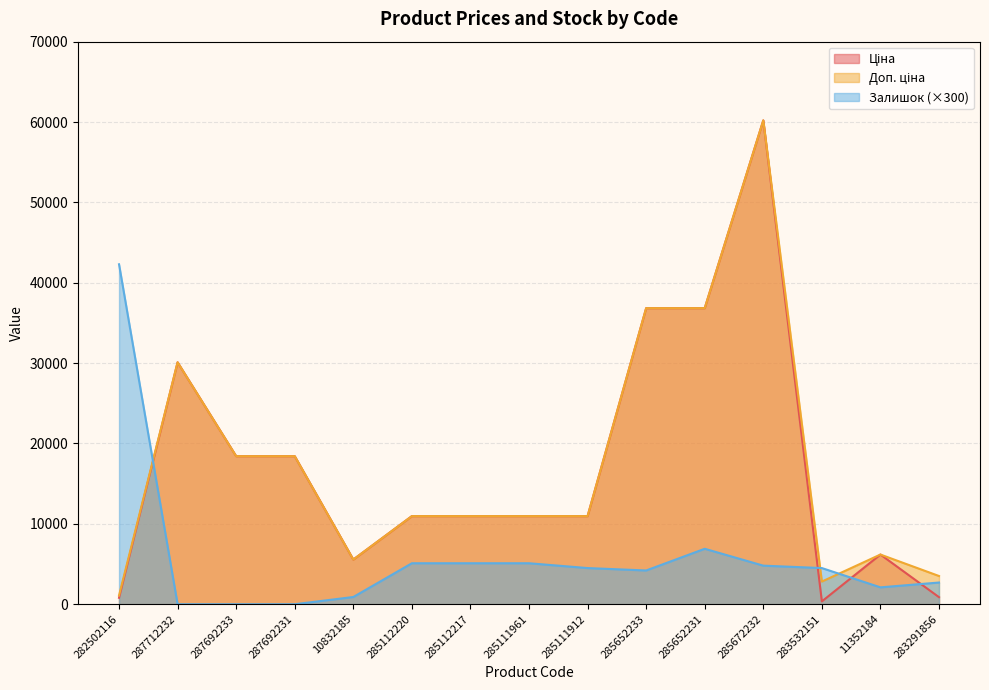

What is the label of the 12th point from the right?

287692231